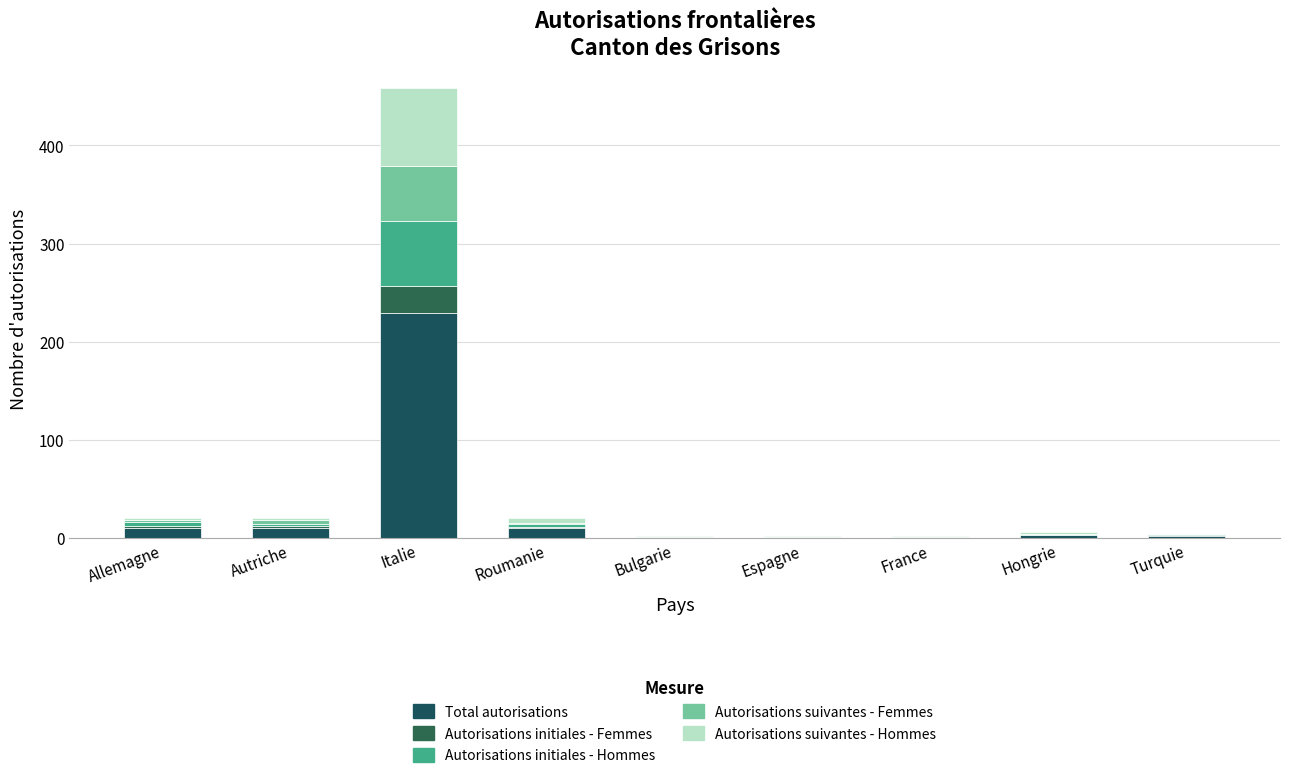

The Autorisations initiales - Femmes series shows 2 at Roumanie. True or false?

False